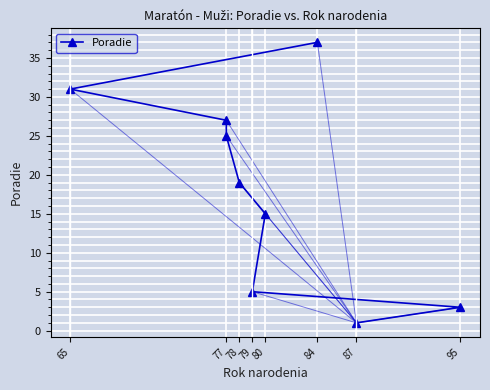

What is the label of the 2nd point from the left?

95